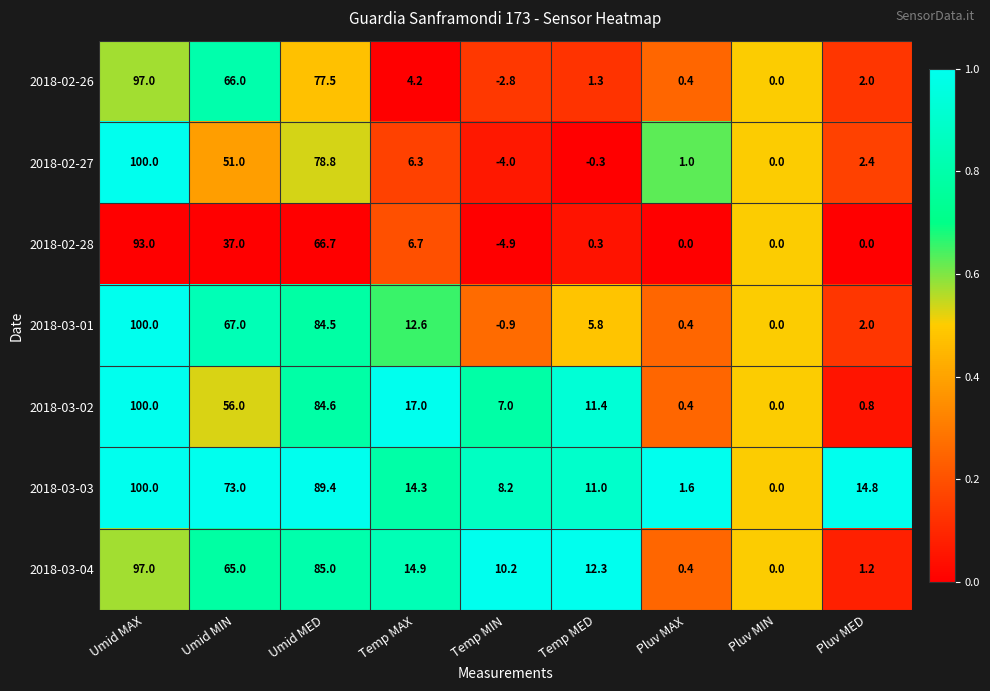

Which label corresponds to the largest value in the chart?

Umid MAX